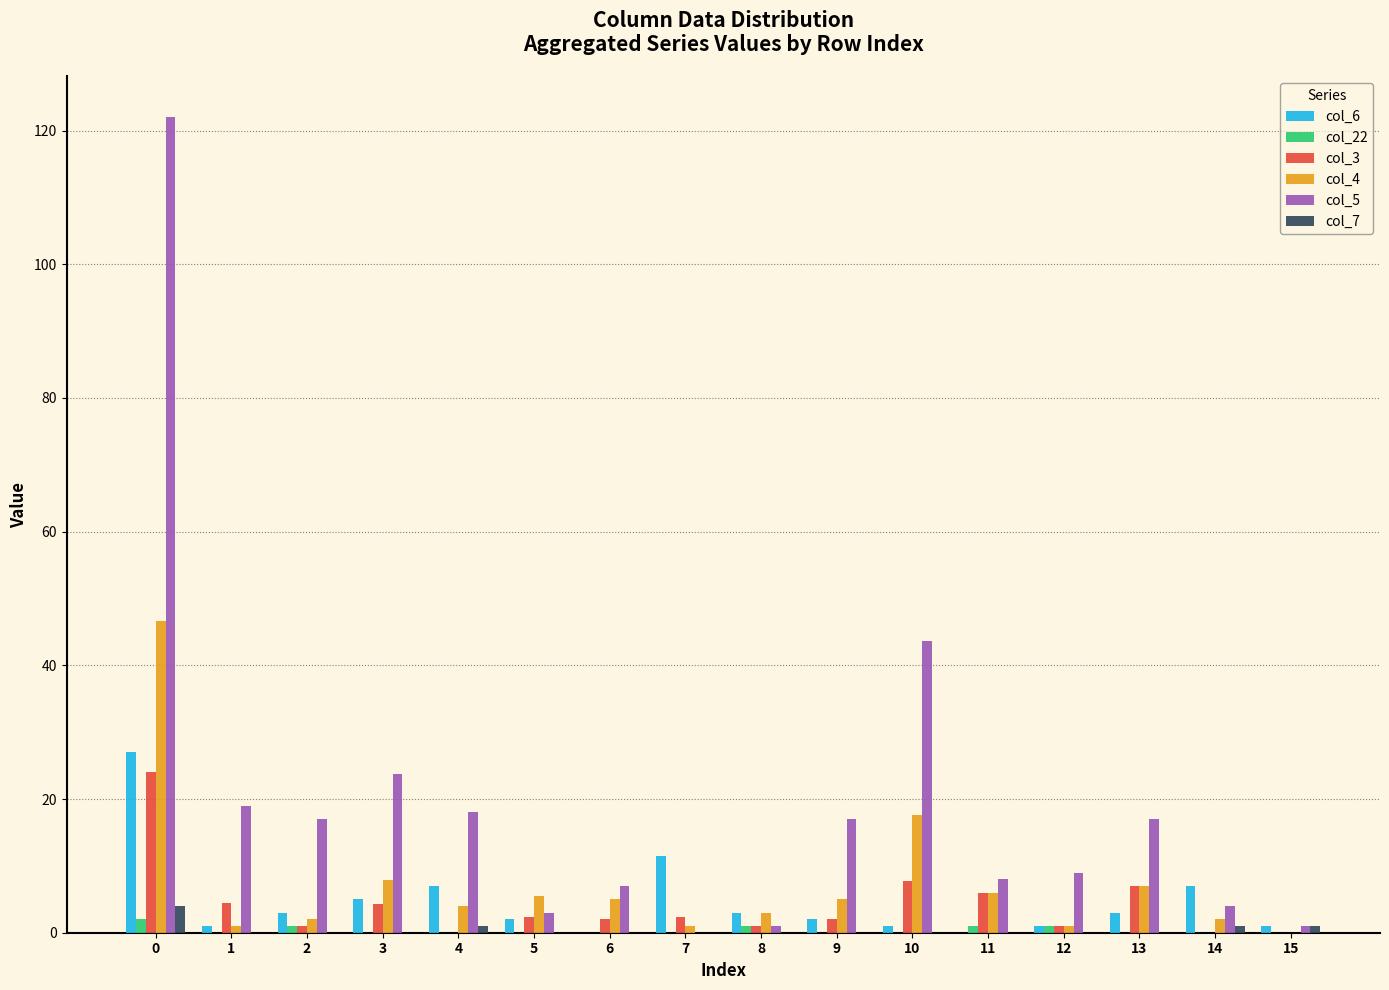

Are the bars grouped side by side (vs. stacked)?

Yes